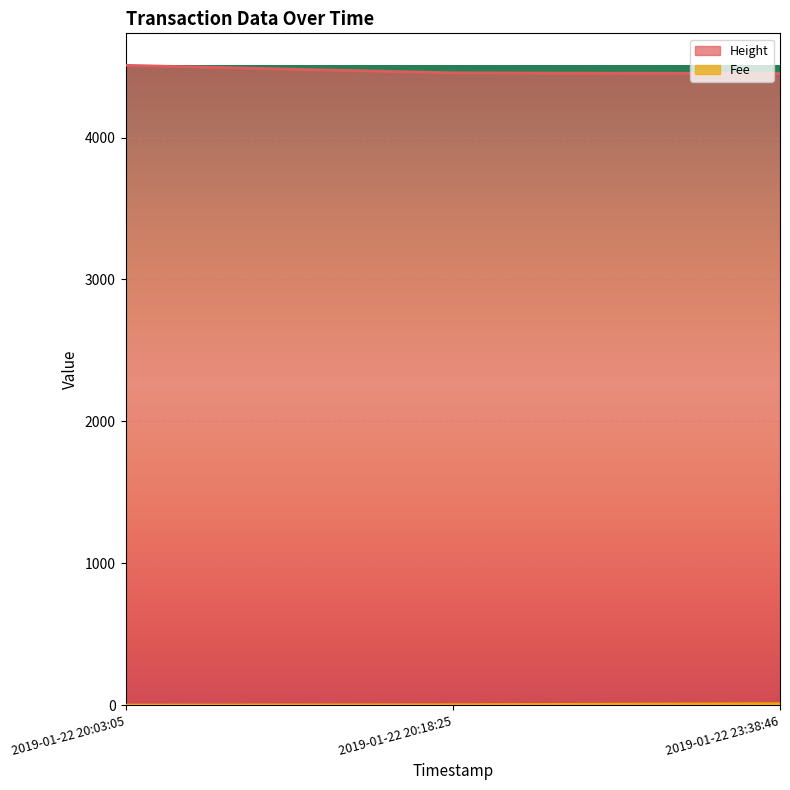

At which label does Height reach its peak?

2019-01-22 20:03:05